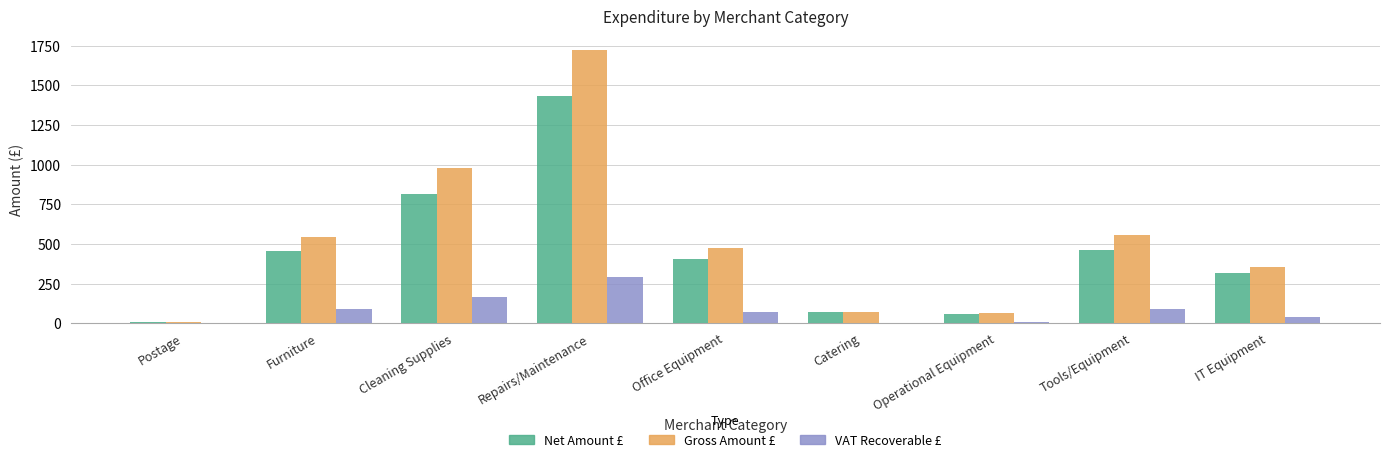

What is the sum of all VAT Recoverable £ values?

750.5